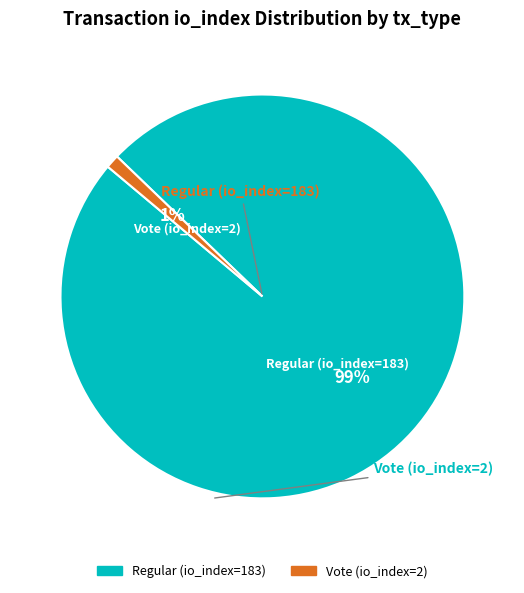

The Vote (io_index=2) slice represents 11% of the pie. True or false?

False